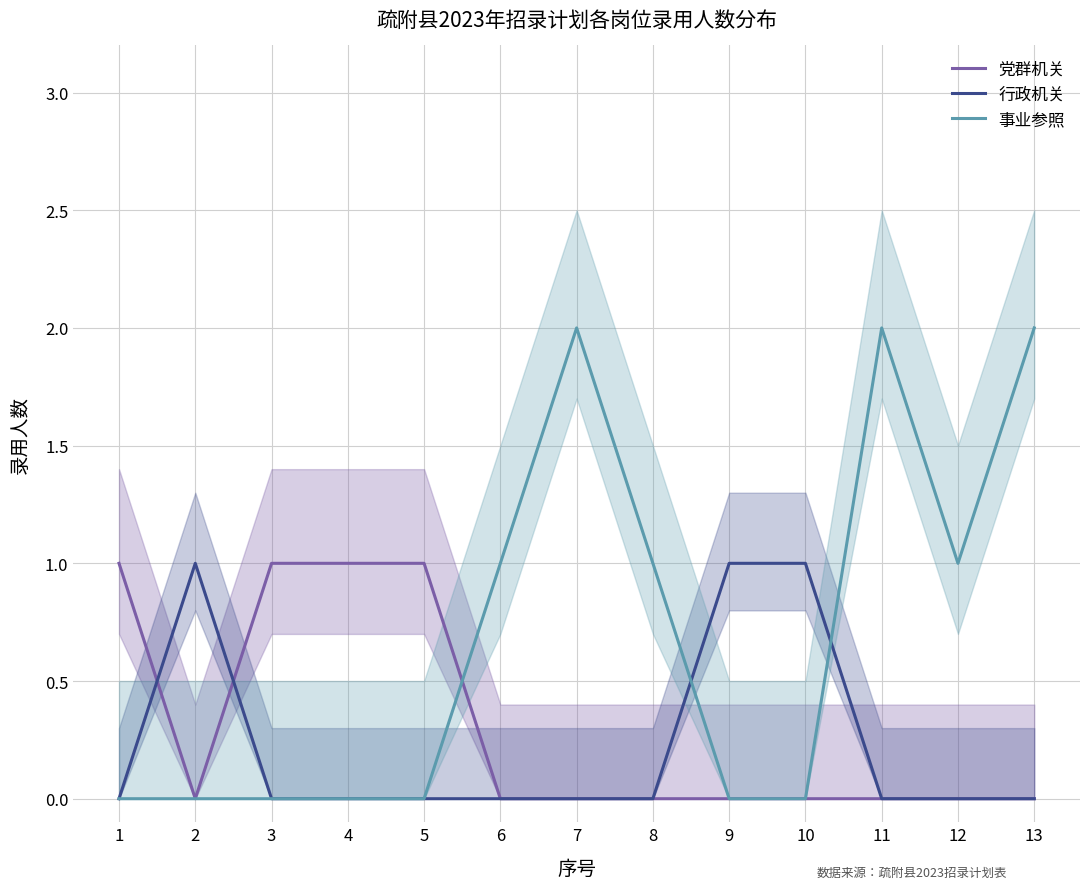

How many lines are shown in the chart?

3